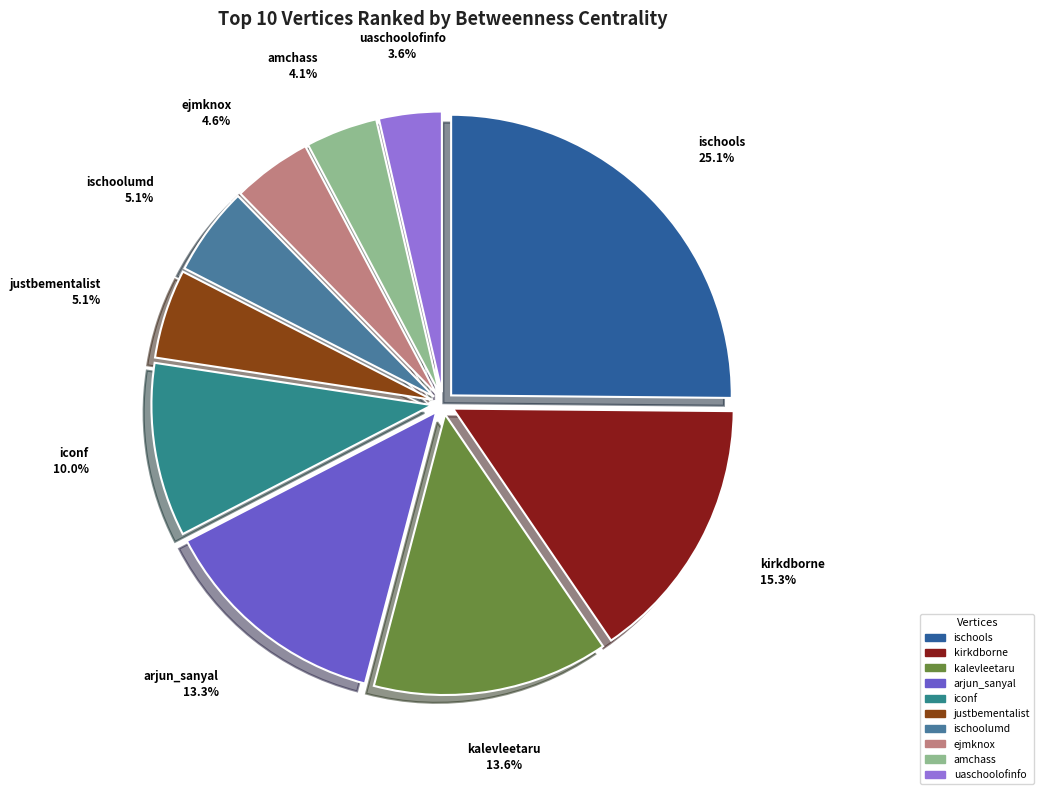

Approximately how many times larger is the value at ischoolumd compared to ejmknox?

1.1